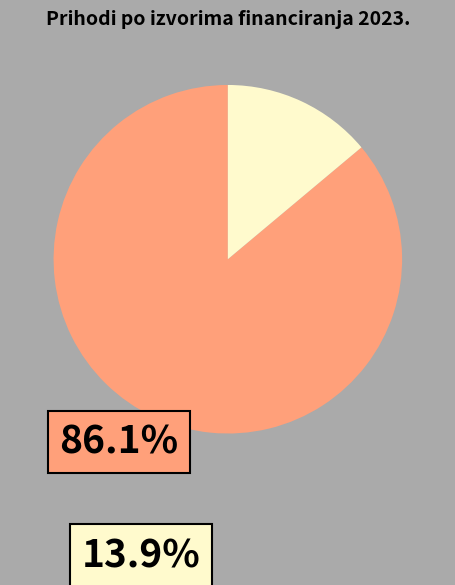

Count the number of slices in the pie.

2